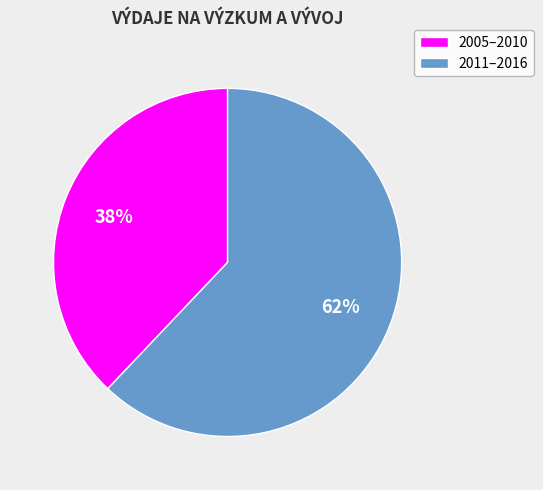

Approximately how many times larger is the value at 2005–2010 compared to 2011–2016?

0.6